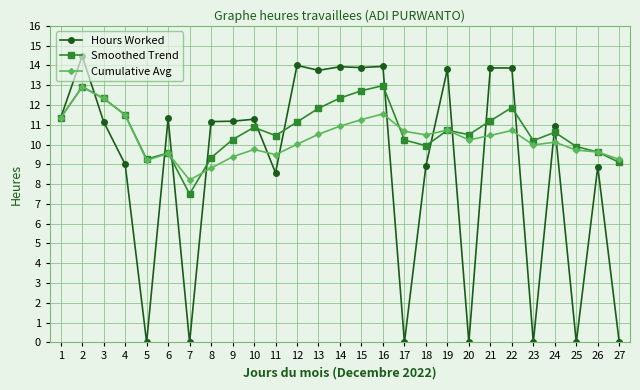

What is the difference between the highest and lowest values at 12?

4.0